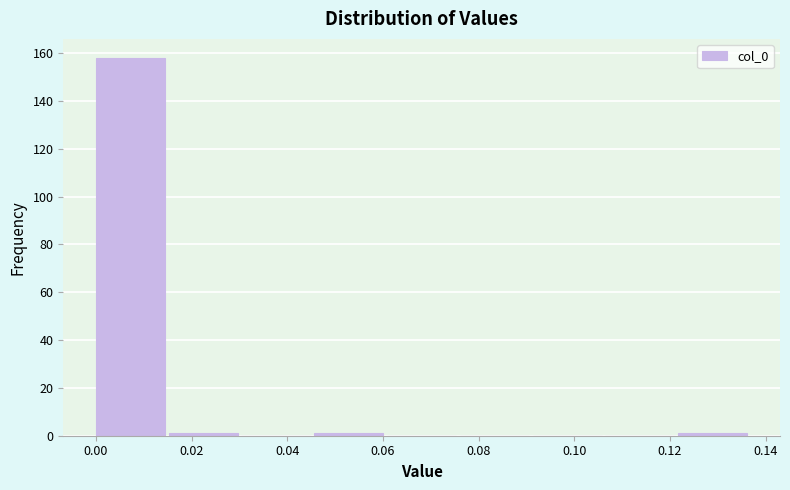

Which range on the x-axis has the tallest bar?

0.000 to 0.016